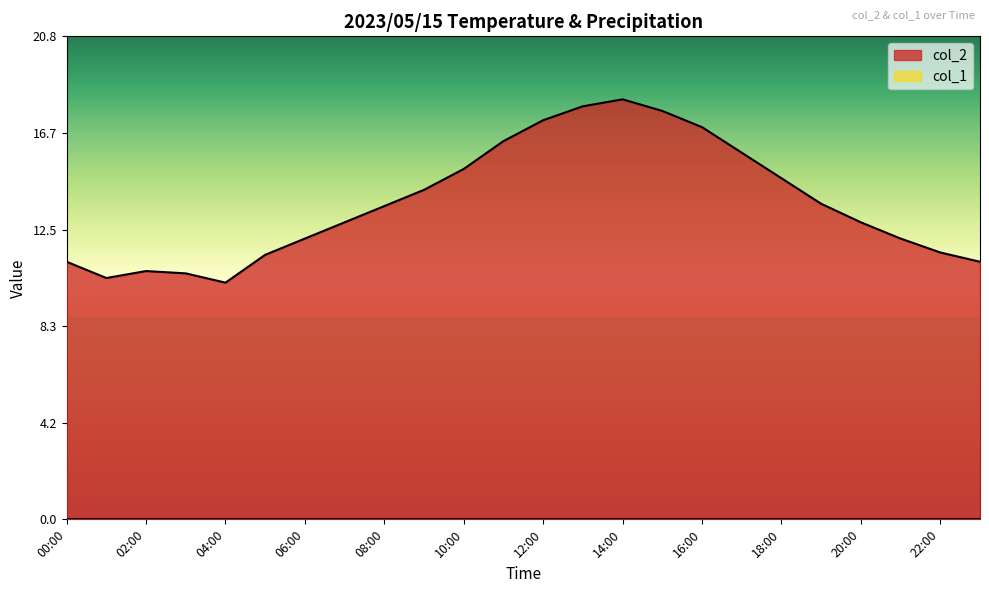

List the labels in order of value, smallest first.

04:00, 01:00, 03:00, 02:00, 00:00, 23:00, 05:00, 22:00, 06:00, 21:00, 07:00, 20:00, 08:00, 19:00, 09:00, 18:00, 10:00, 17:00, 11:00, 16:00, 12:00, 15:00, 13:00, 14:00